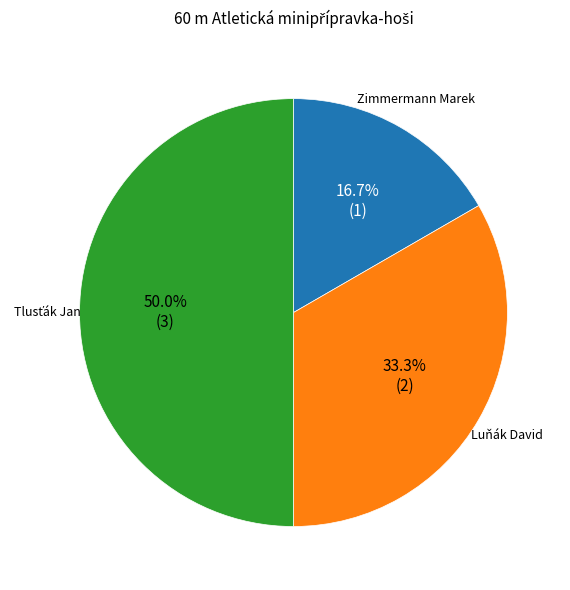

Does Luňák David represent more than half of the total?

No